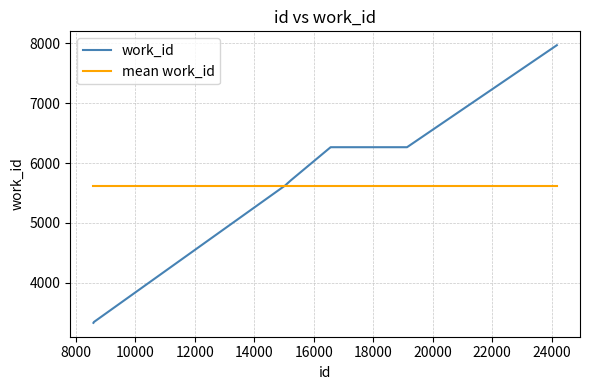

List the series in order of their peak value, highest first.

work_id, mean work_id